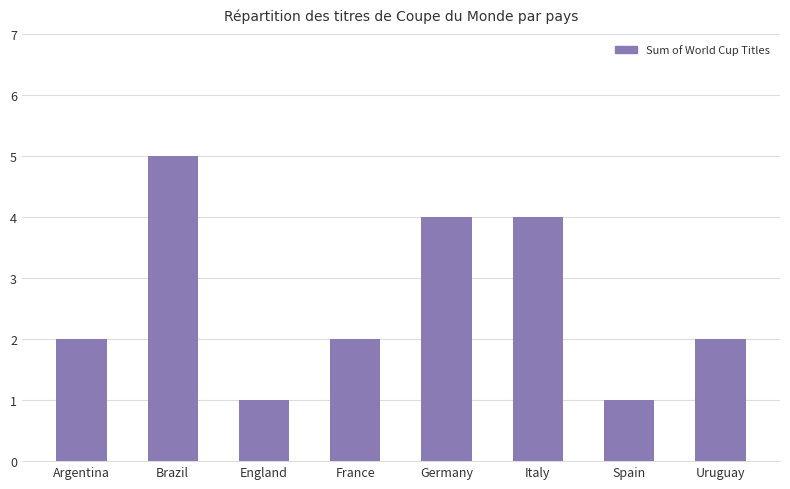

What is the change in value from Argentina to Italy?

+2